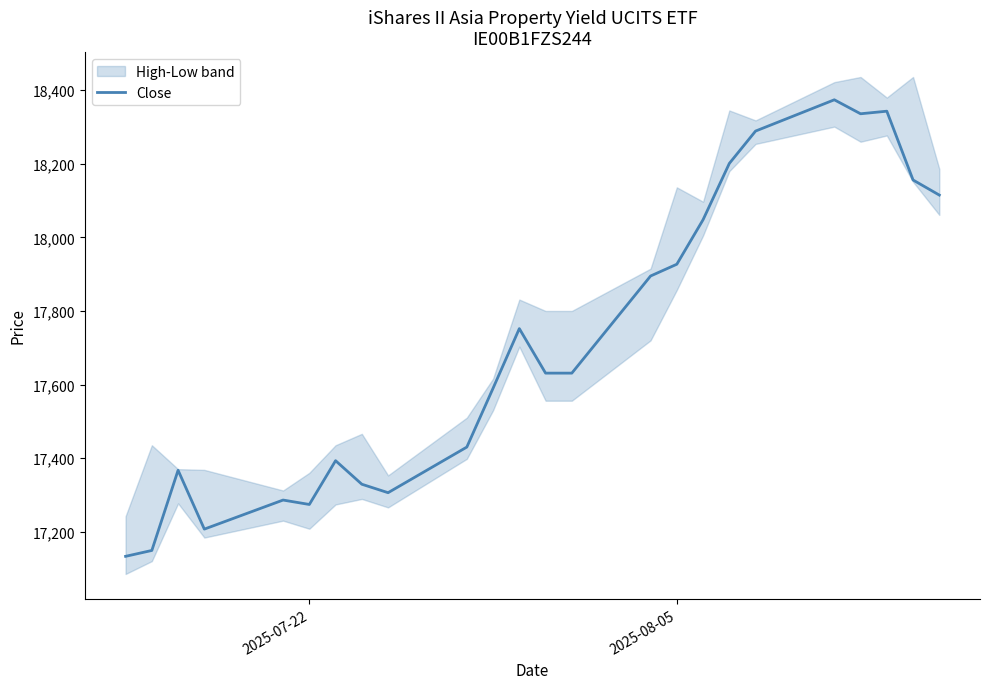

What is the minimum value for Close?

17133